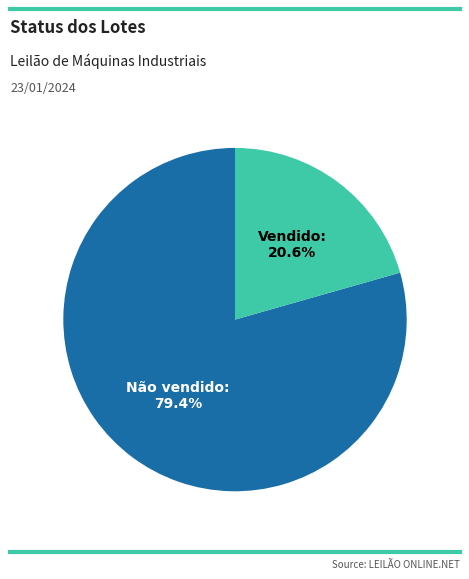

To the nearest percent, what is the difference between the largest and smallest slice percentages?

59%